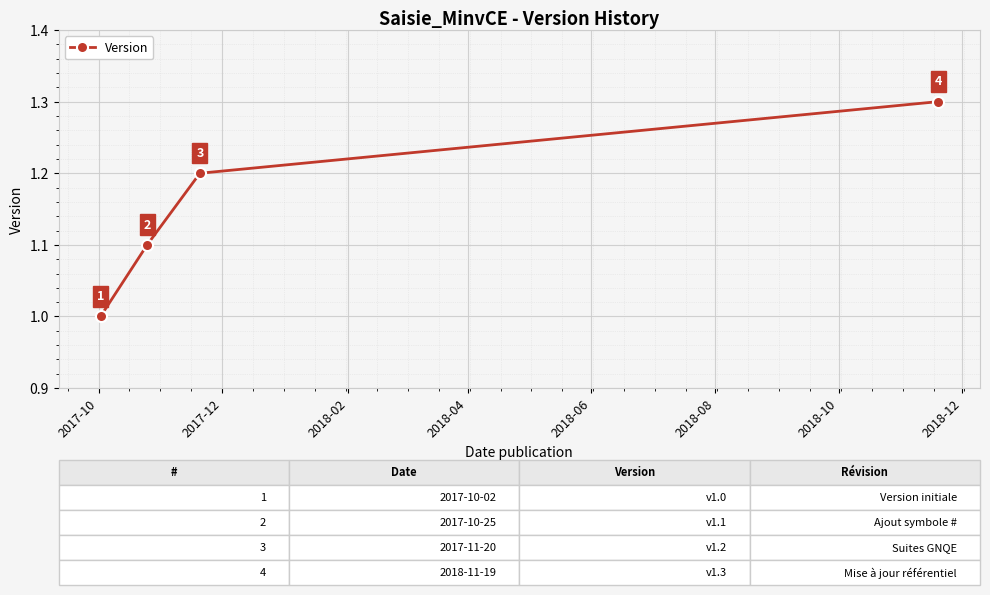

Is this an area chart (filled region under the line)?

No